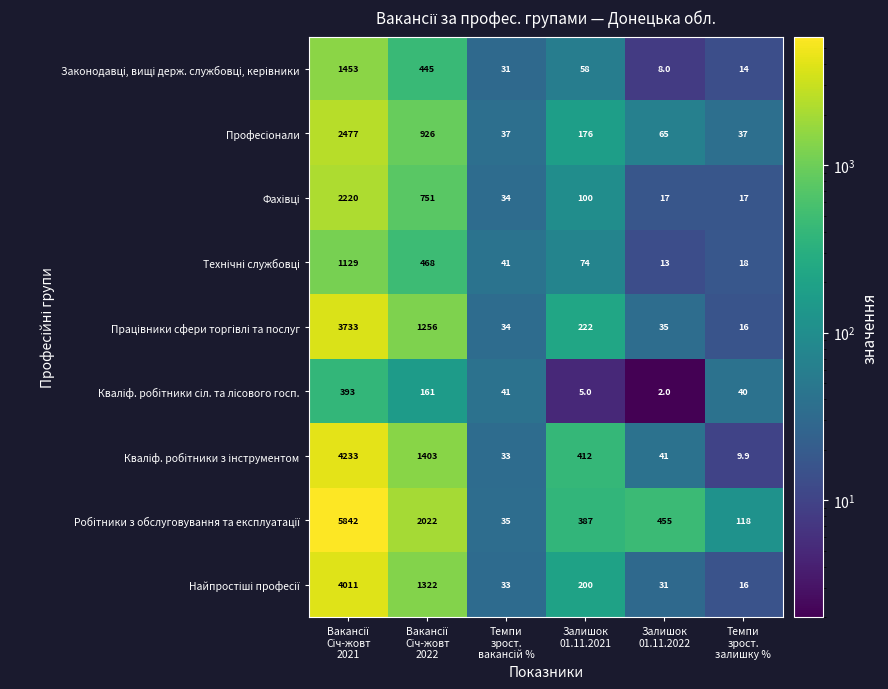

At Вакансії Січ-жовт 2022, list the series in order from smallest to largest.

Кваліф. робітники сіл. та лісового госп., Законодавці, вищі держ. службовці, керівники, Технічні службовці, Фахівці, Професіонали, Працівники сфери торгівлі та послуг, Найпростіші професії, Кваліф. робітники з інструментом, Робітники з обслуговування та експлуатації